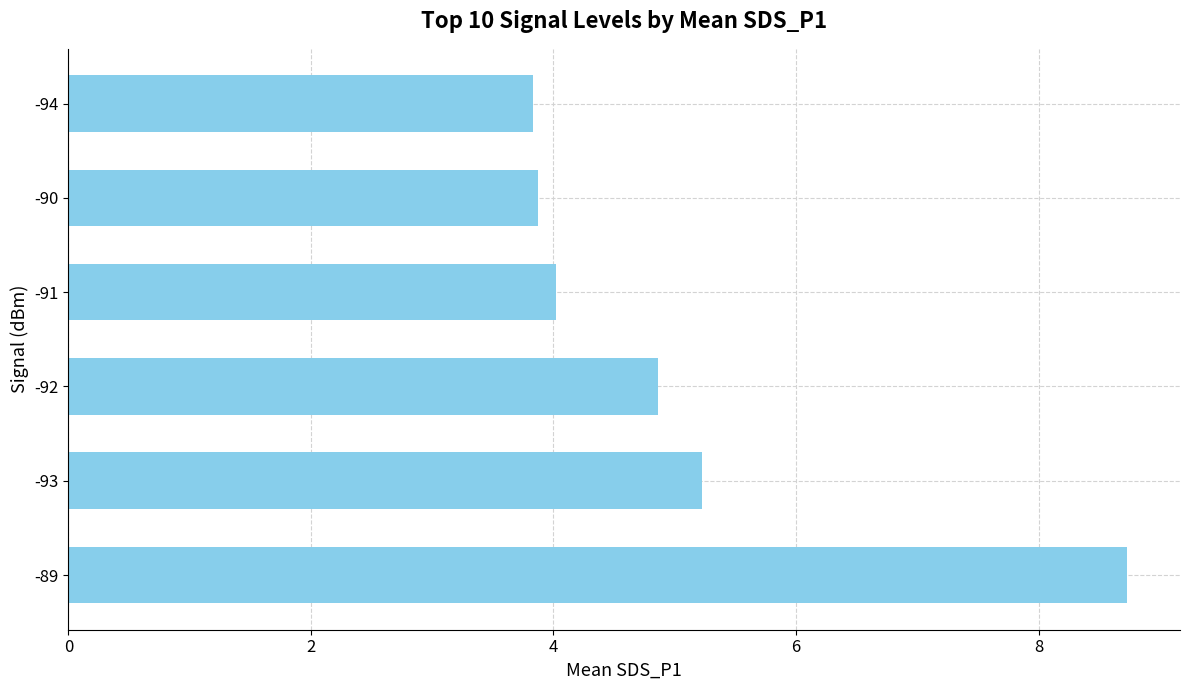

What is the difference between the maximum and minimum values?

4.9